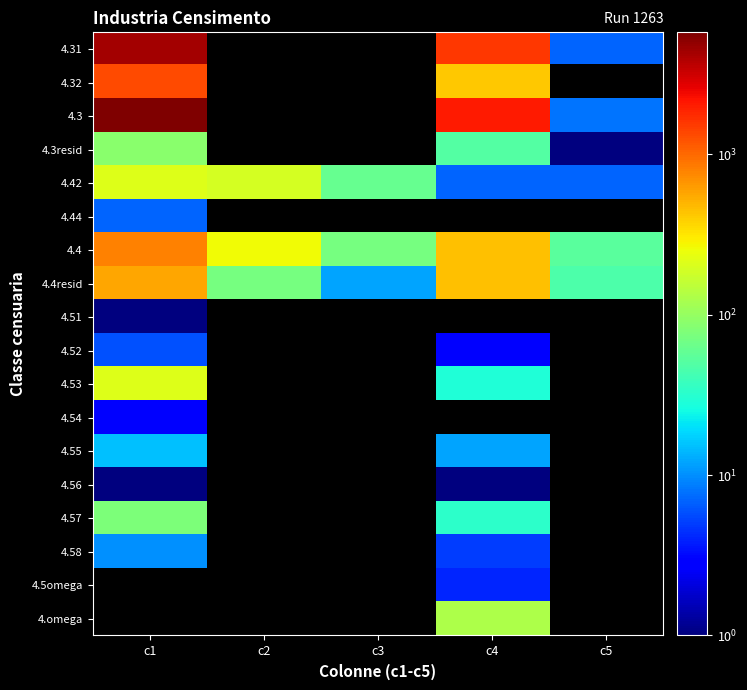

Between c3 and c4, which series saw the biggest shift?

4.4resid